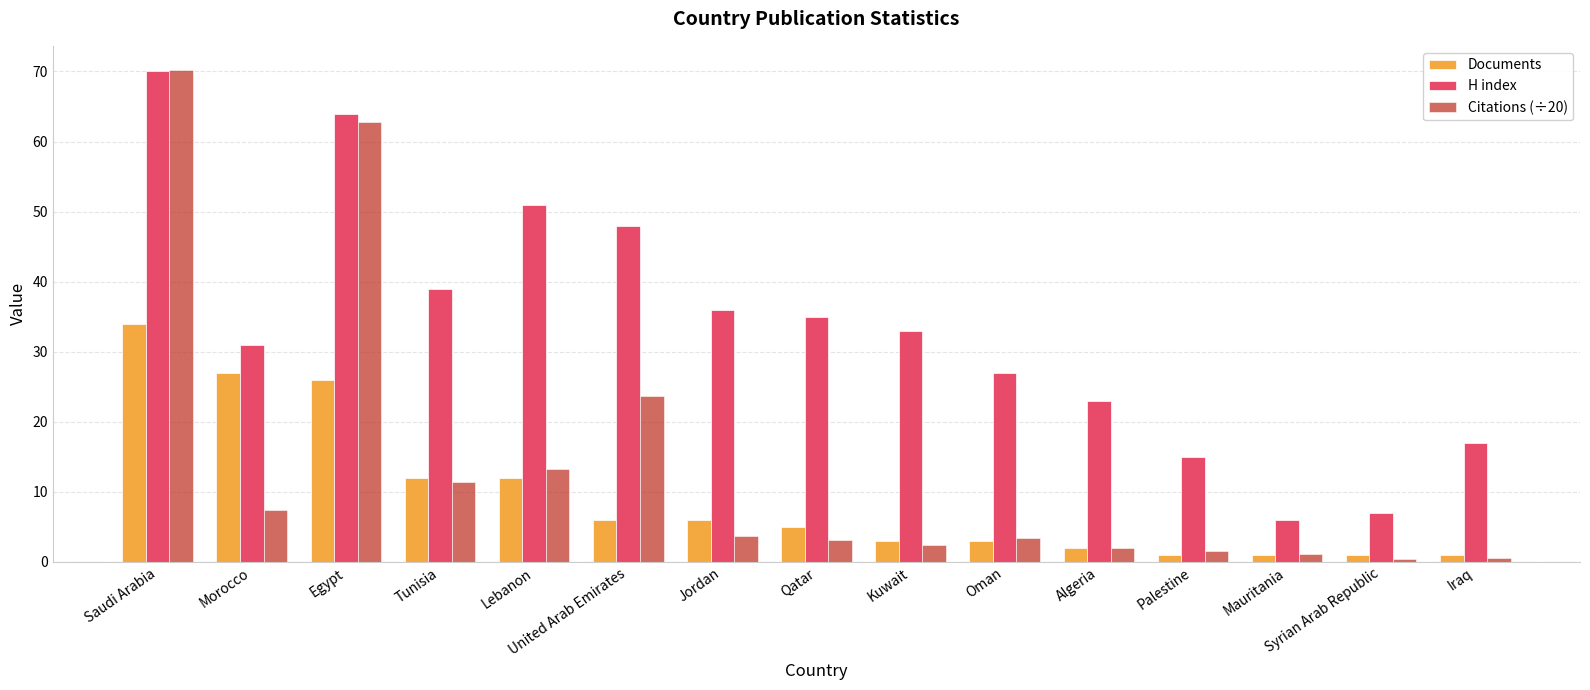

What is the label of the 1st bar from the left?

Saudi Arabia